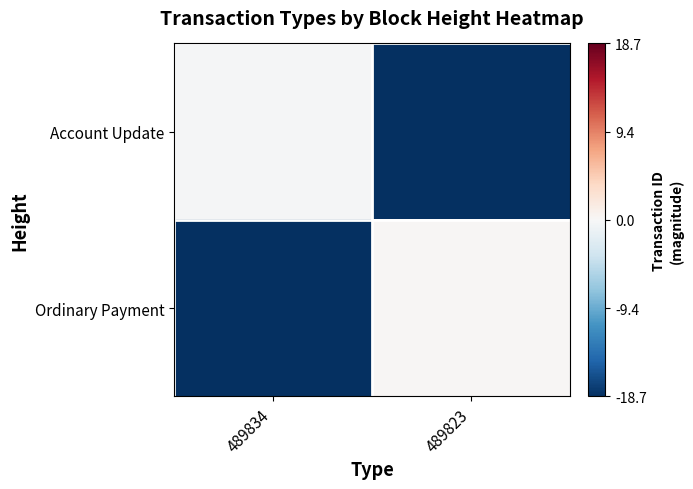

At which category does the chart reach its peak across all series?

489823